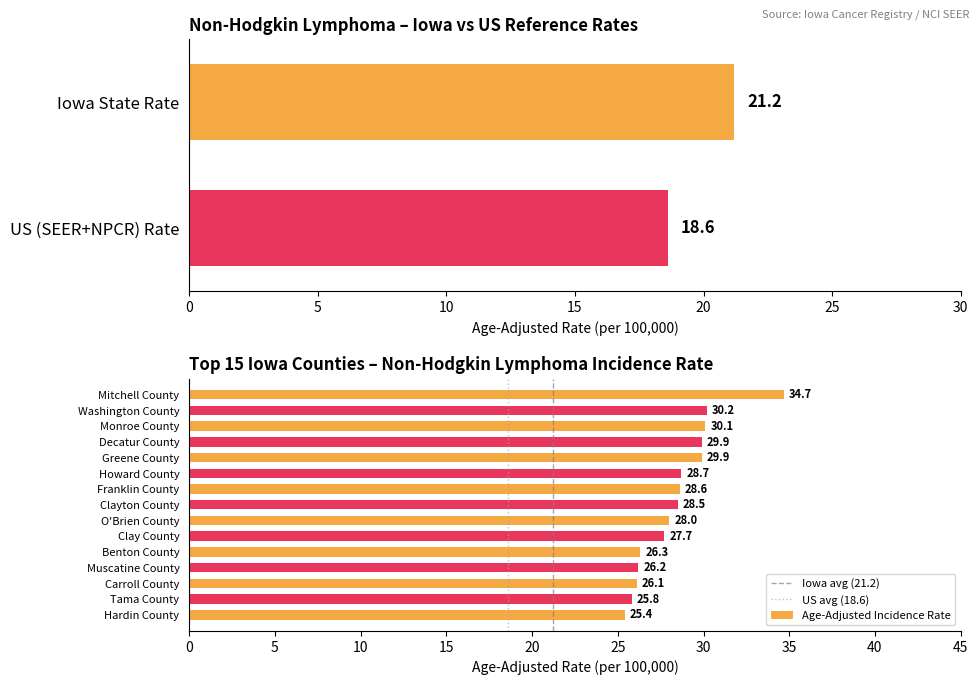

Is it true that the value at Benton County is 36.3?

False